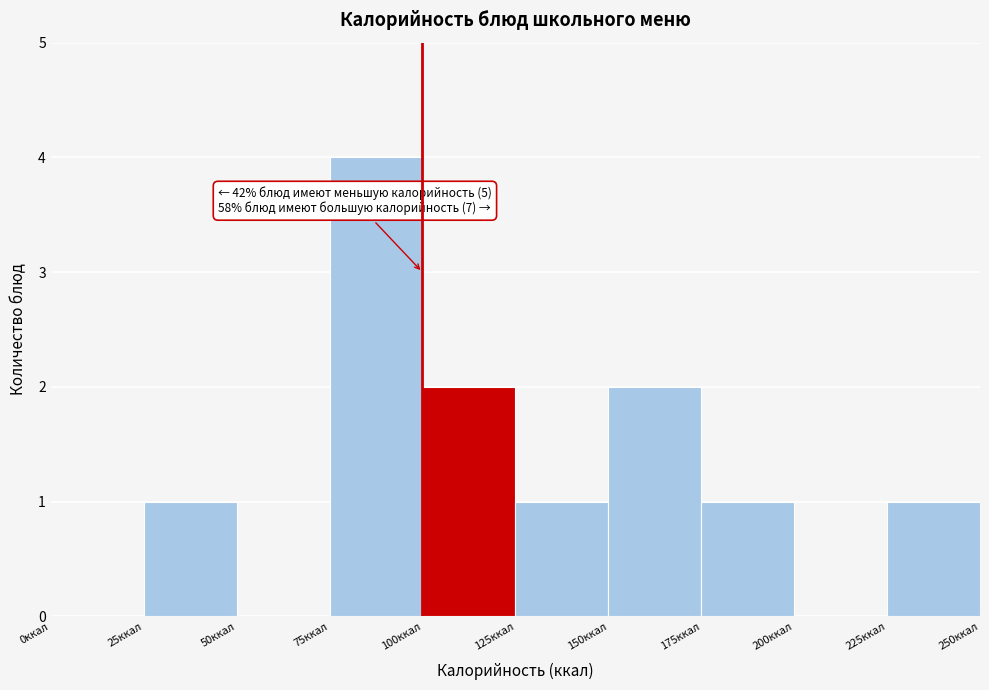

Over which range of the x-axis is the bar tallest?

75 to 100